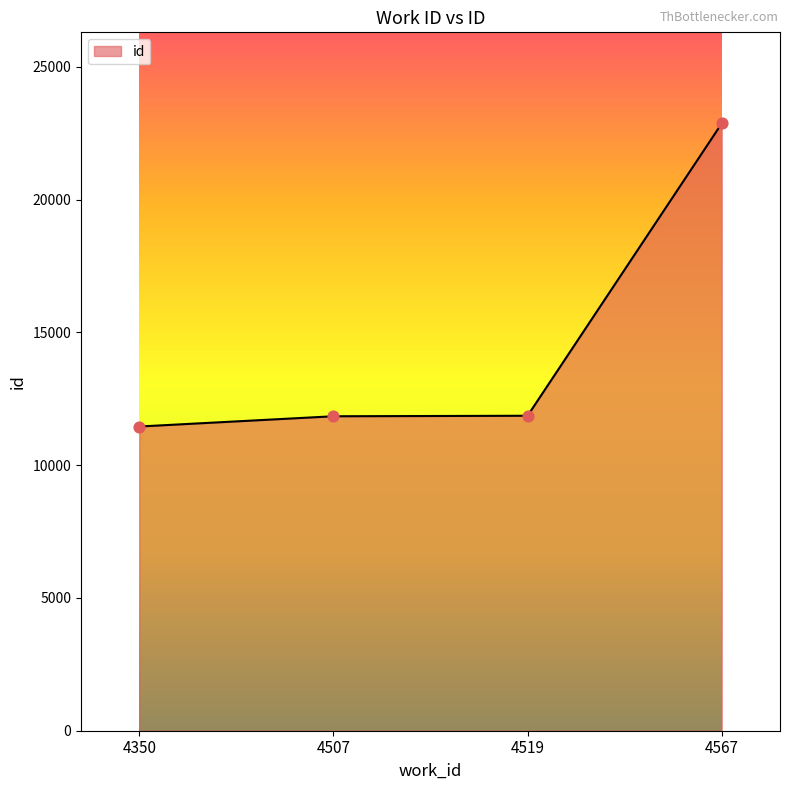

What is the change in value from 4519 to 4567?

+11007